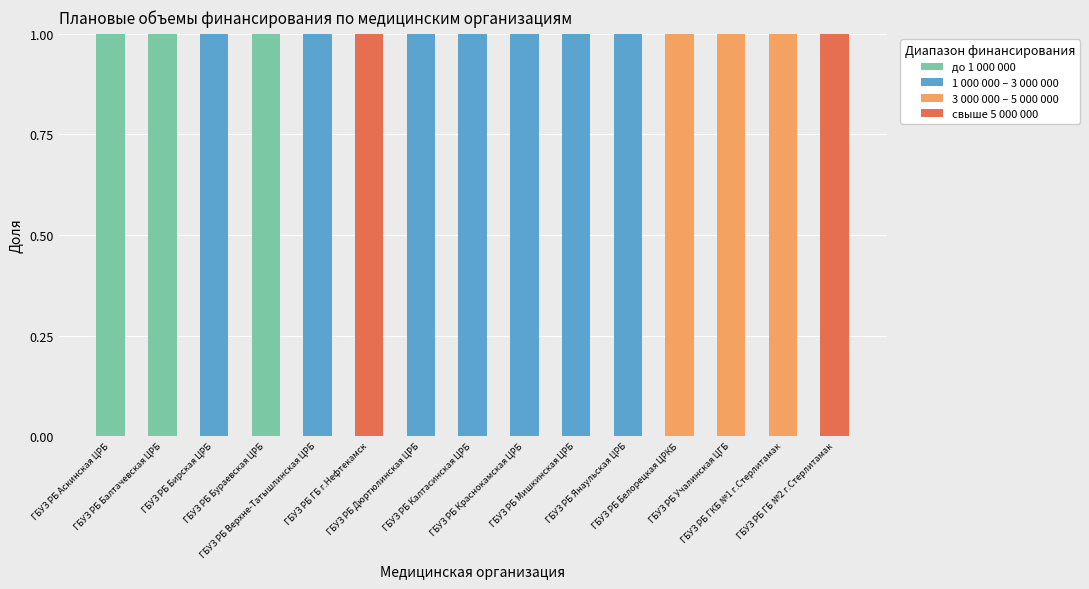

Does the chart contain stacked bars?

Yes